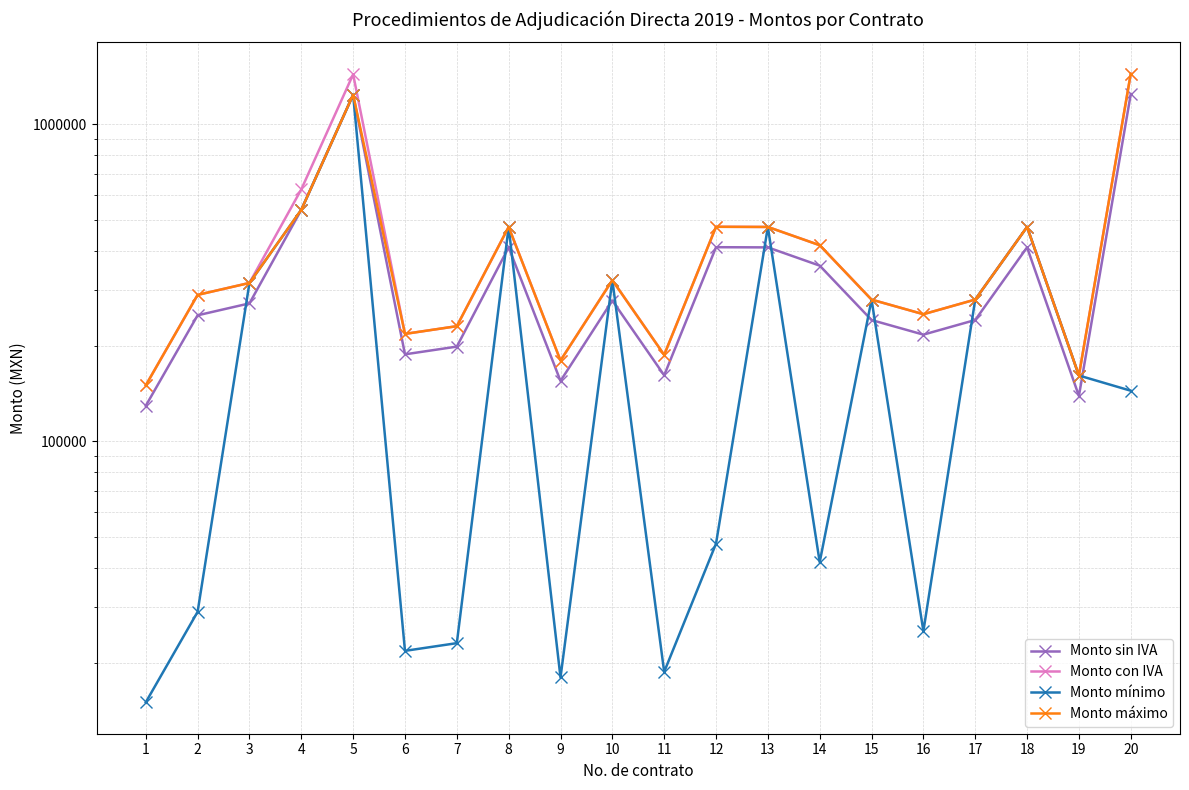

Reading right to left, extract all data points from this chart.

Monto sin IVA: 1246137.9	139172.4	409482.8	241603.5	217241.4	241549.5	358620.7	409450.0	409999.1	161637.9	278160.0	155172.4	409482.8	199137.9	188283.2	1241000.0	538000.0	272629.4	250000.0	129577.6
Monto con IVA: 1445519.9	161440.0	475000.0	280260.0	252000.0	280197.4	416000.0	474962.0	475599.0	187500.0	322665.6	180000.0	475000.0	231000.0	218408.5	1439560.0	624080.0	316250.1	290000.0	150310.0
Monto mínimo: 144552.0	161440.0	475000.0	280260.0	25200.0	280197.4	41600.0	474962.0	47599.9	18750.0	322665.6	18000.0	475000.0	23100.0	21840.8	1241000.0	538000.0	316250.1	29000.0	15031.0
Monto máximo: 1445519.9	161440.0	475000.0	280260.0	252000.0	280197.4	416000.0	474962.0	475599.0	187500.0	322665.6	180000.0	475000.0	231000.0	218408.5	1241000.0	538000.0	316250.1	290000.0	150310.0